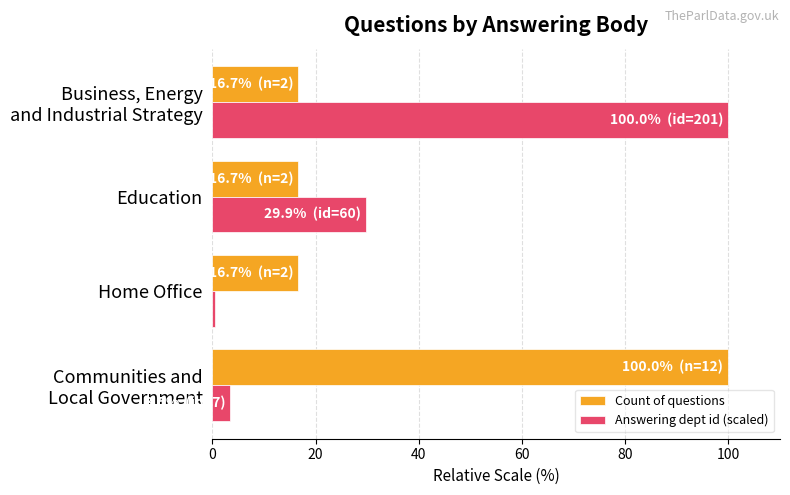

Is it true that Count of questions equals 26.3 at Education?

False